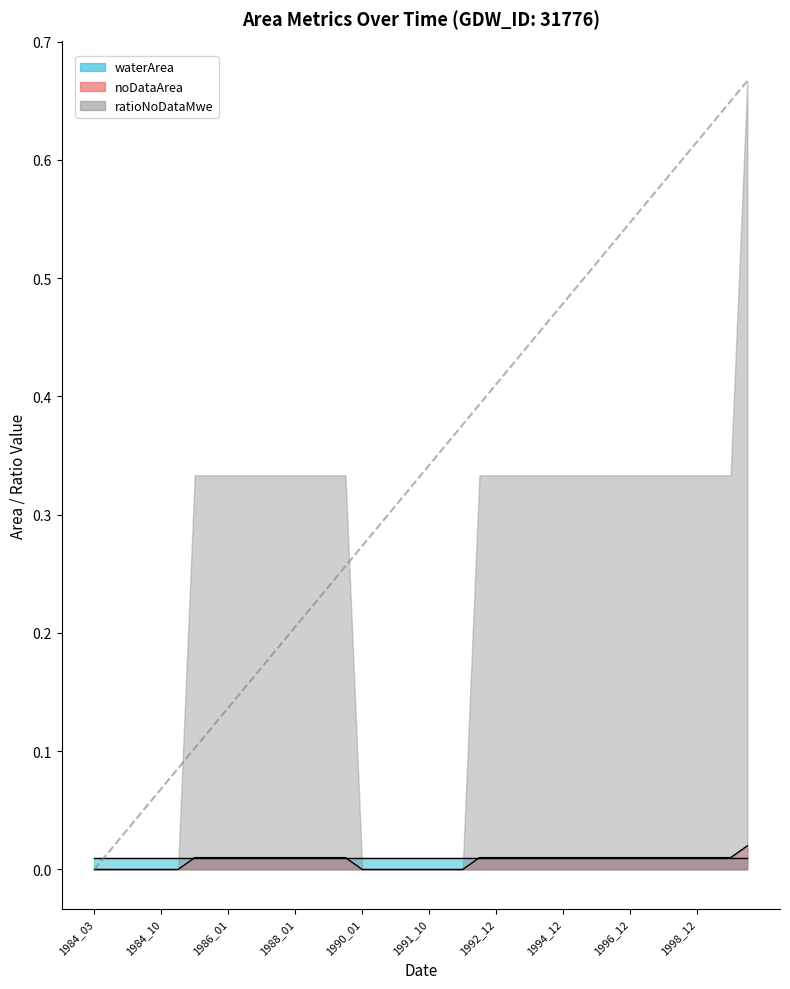

Does the chart display data point markers on the line(s)?

No